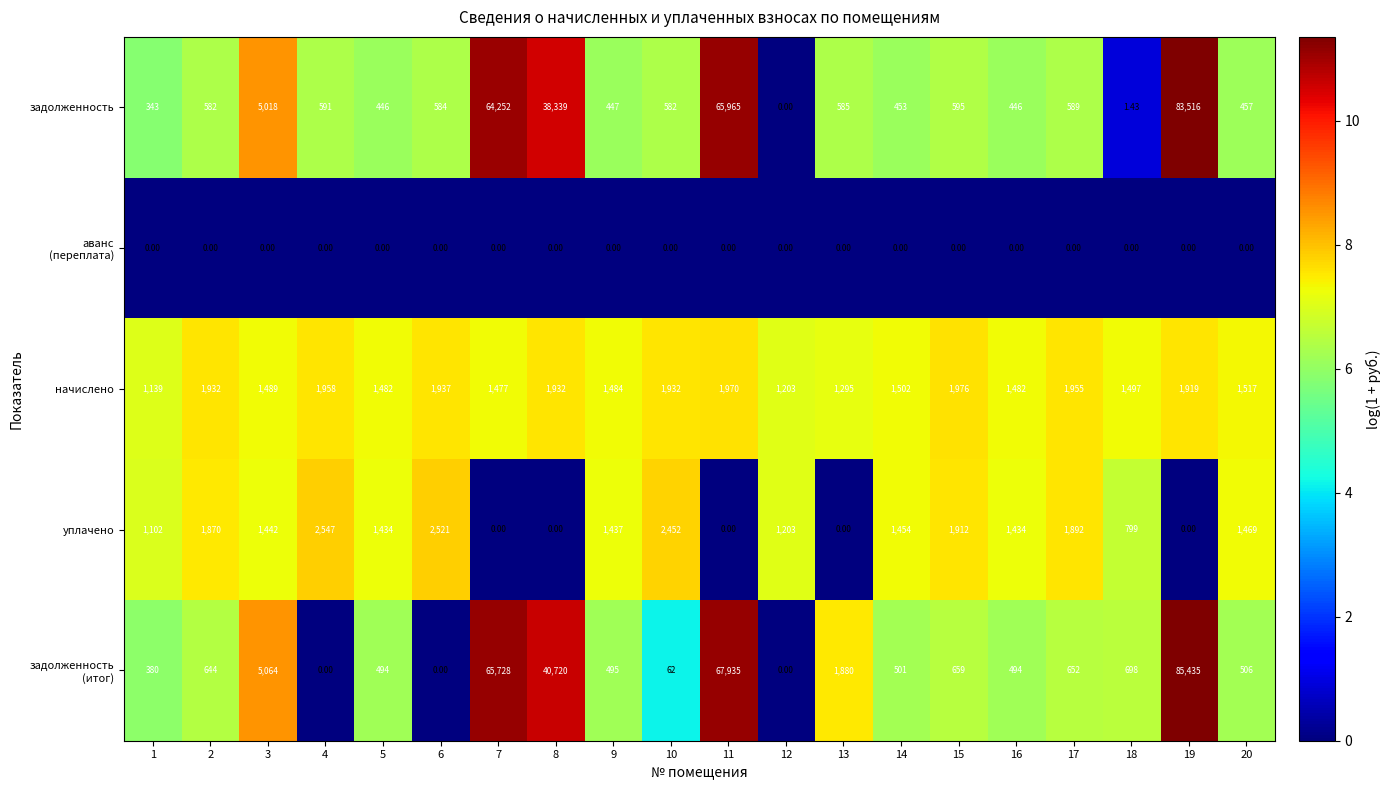

What is the difference between the highest and lowest values at 1?

1139.0